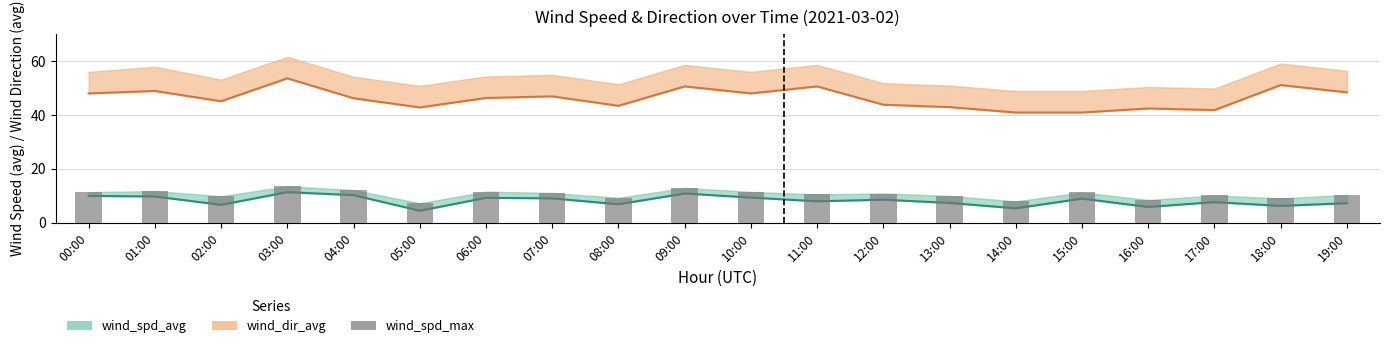

What is the label of the 8th bar from the right?

12:00